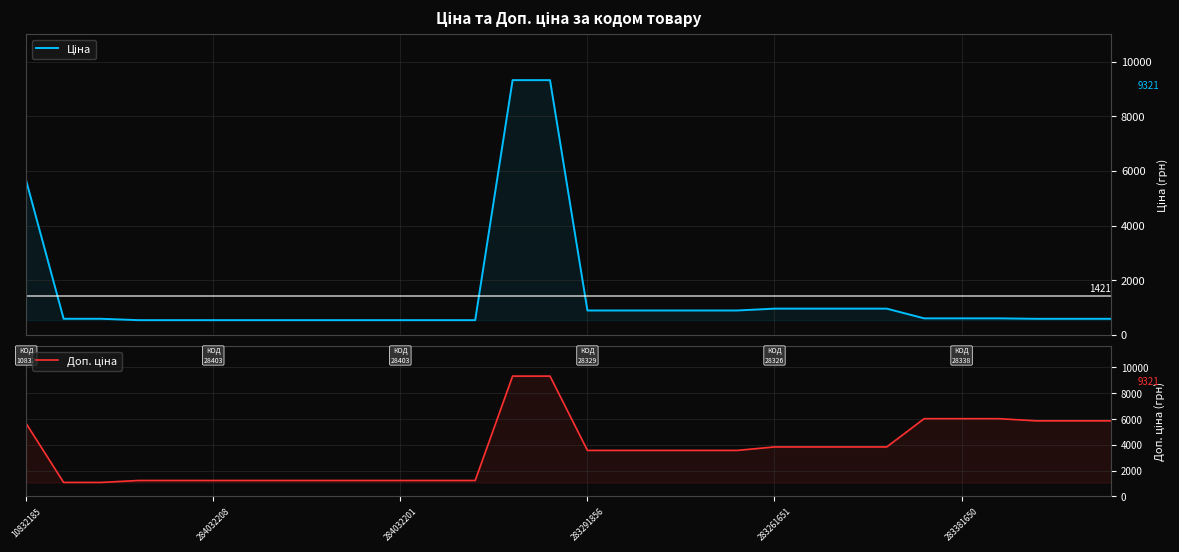

Where is Доп. ціна nearest to the value 5197?

10832185